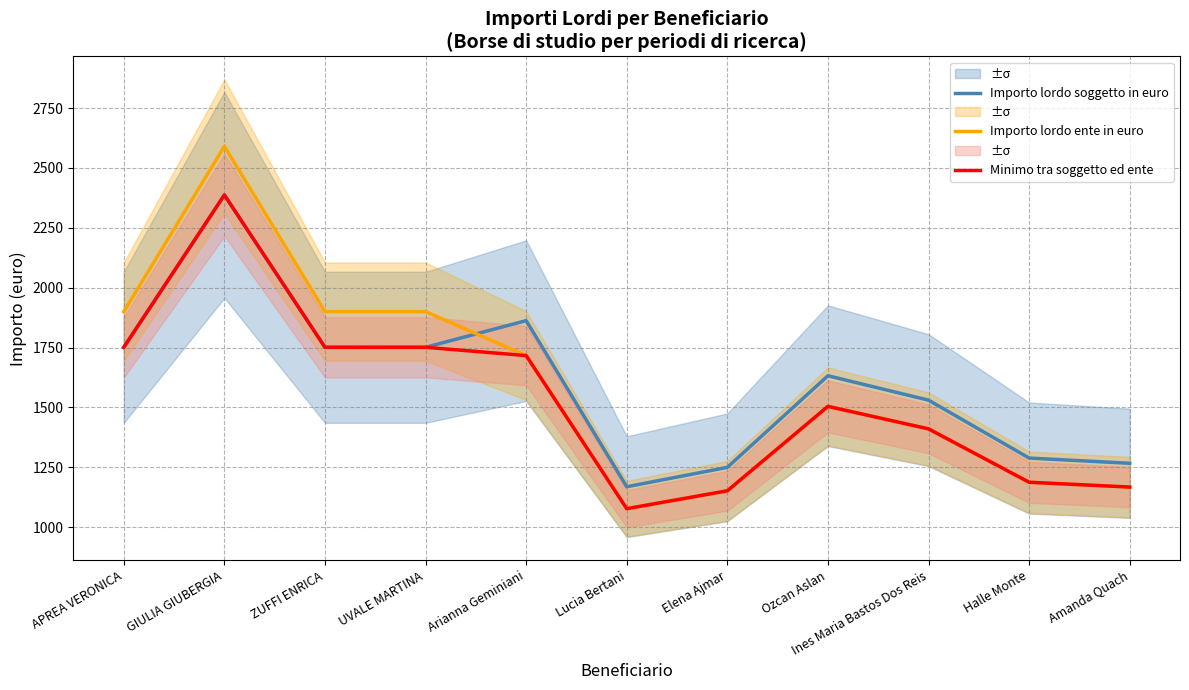

What is the difference between the Importo lordo ente in euro values at Amanda Quach and Lucia Bertani?

90.2